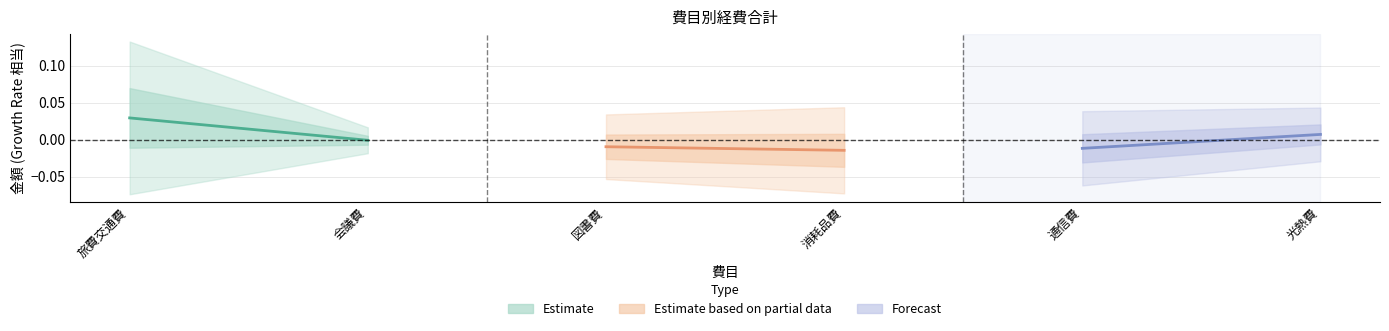

The value of Forecast at 通信費 is -0.0. True or false?

False